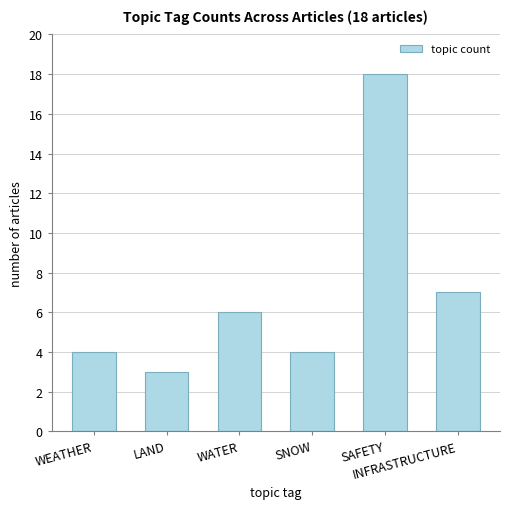

What is the sum of the values at INFRASTRUCTURE and SNOW?

11